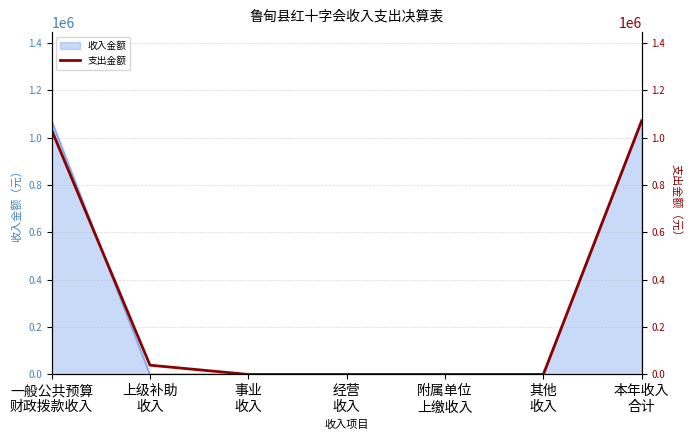

Where is the data nearest to the value 535817?

上级补助
收入